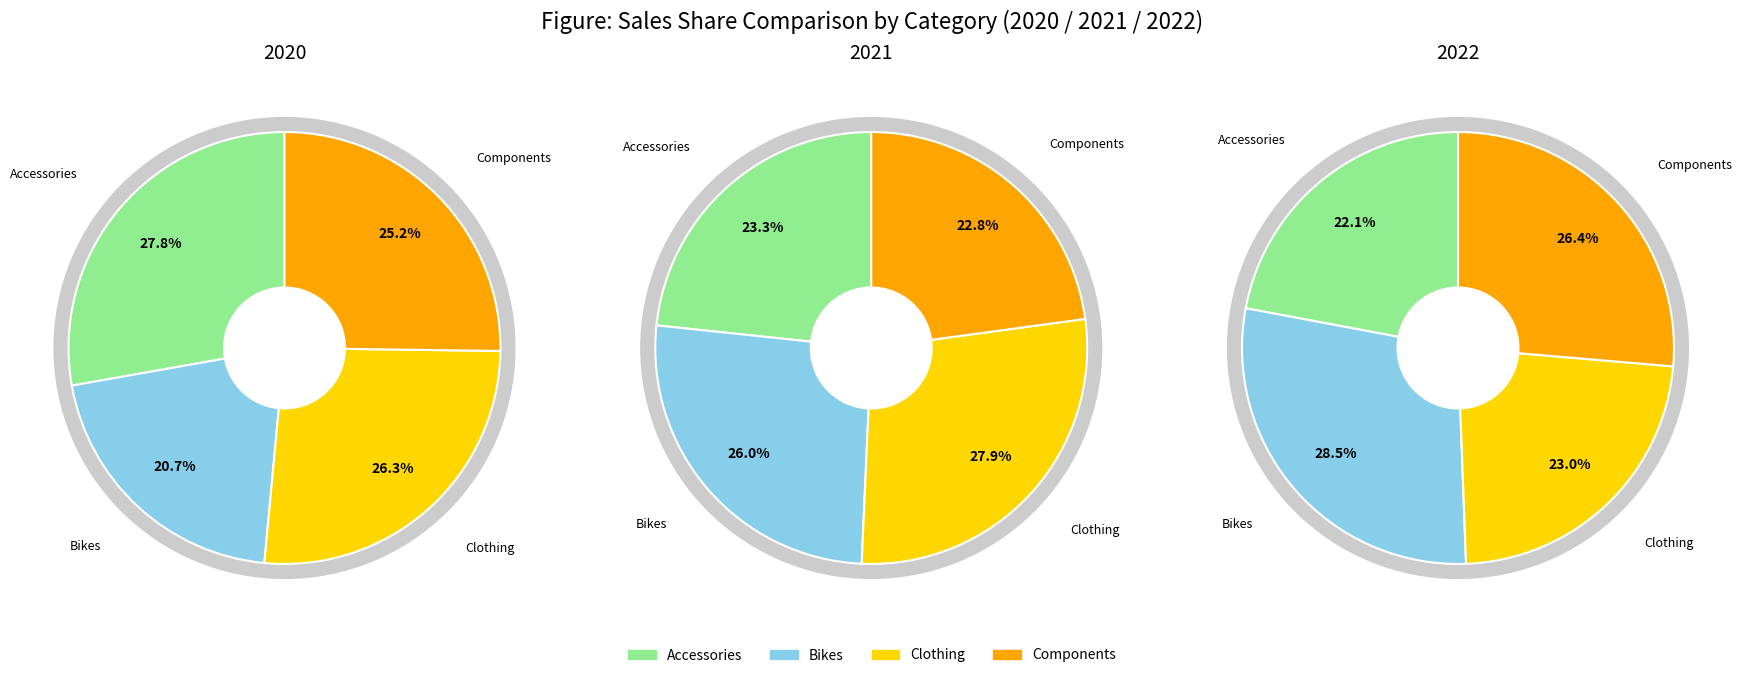

To the nearest percent, what is the difference between the largest and smallest slice percentages?

6%